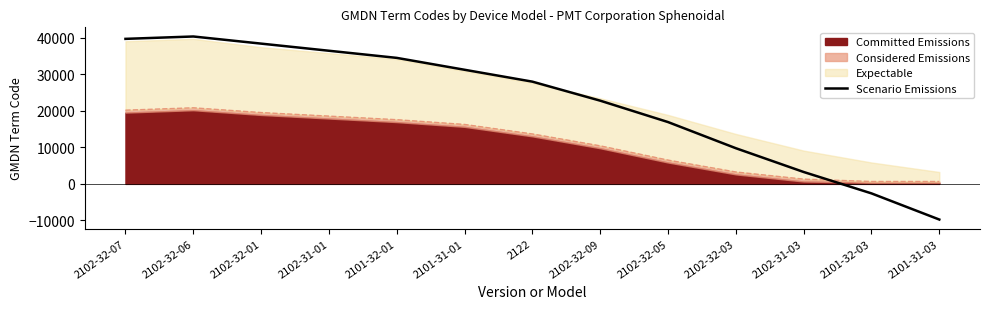

What is the label of the 1st point from the right?

2101-31-03